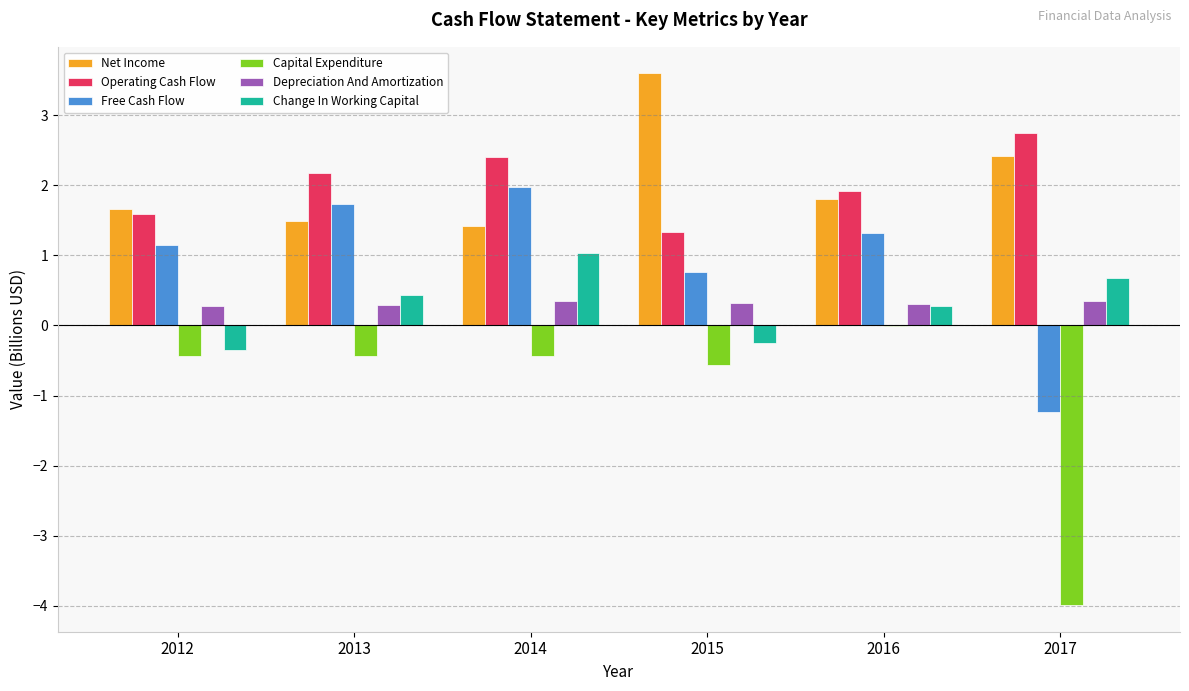

What is the approximate value of Operating Cash Flow at 2013?

2.2